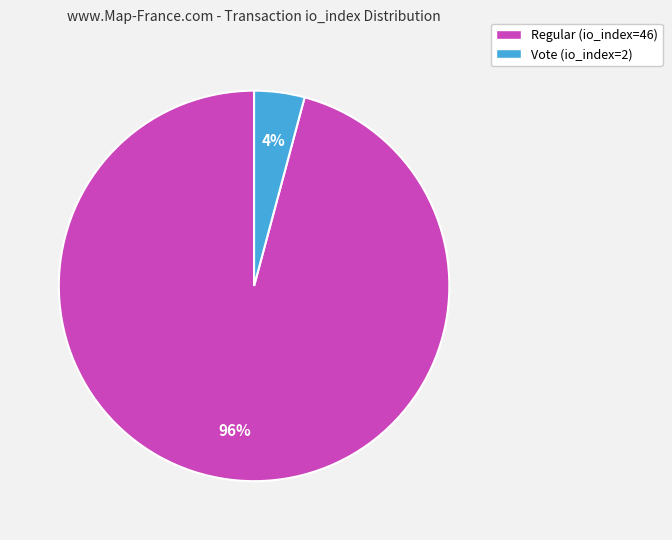

Which category has the biggest portion of the pie?

Regular (io_index=46)